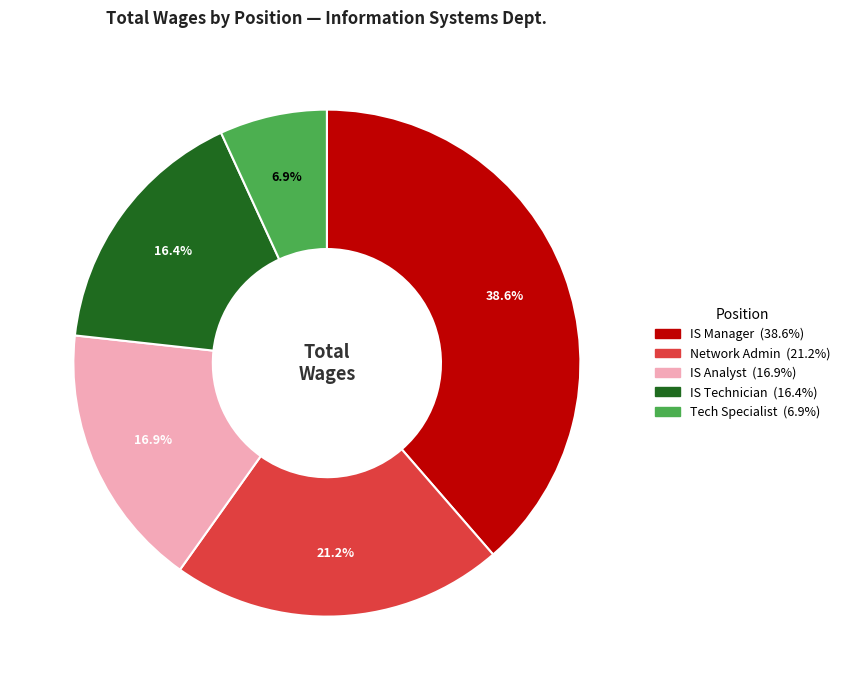

Is there a majority slice in this chart?

No